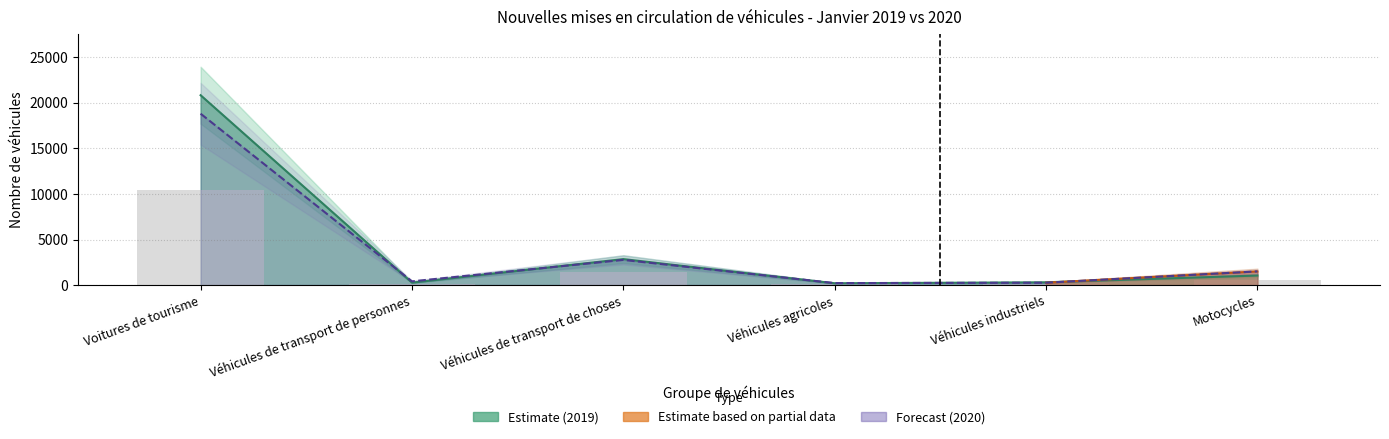

What is the sum of the Janvier 2020 values at Véhicules industriels and Véhicules agricoles?

478